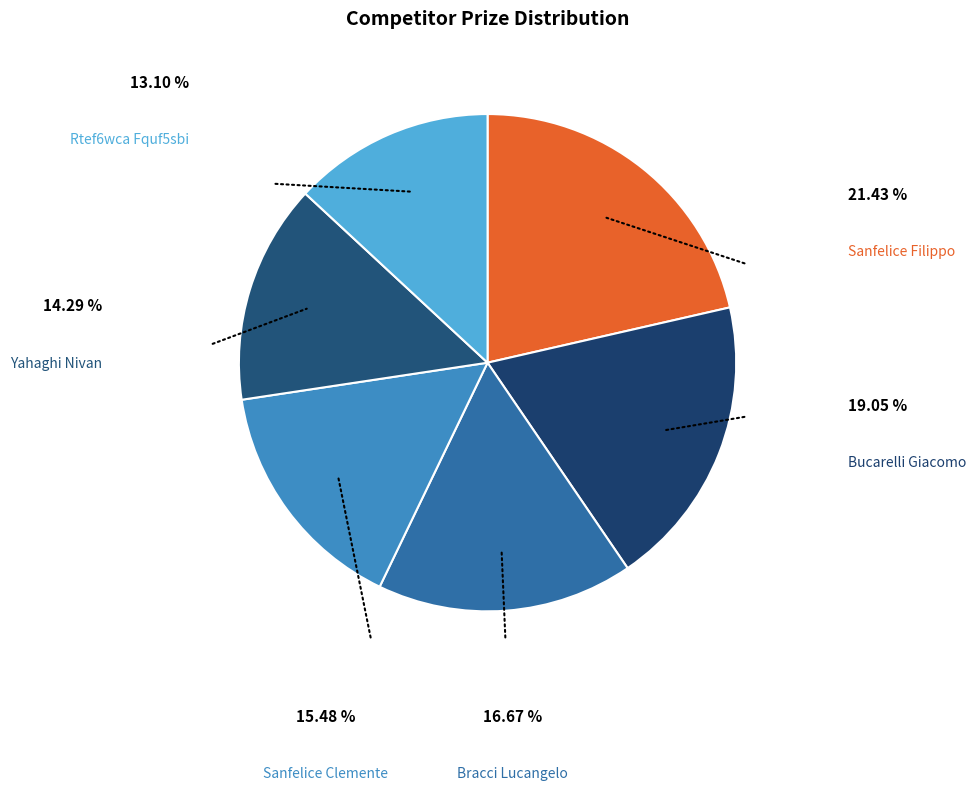

Which category has the biggest portion of the pie?

Sanfelice Filippo